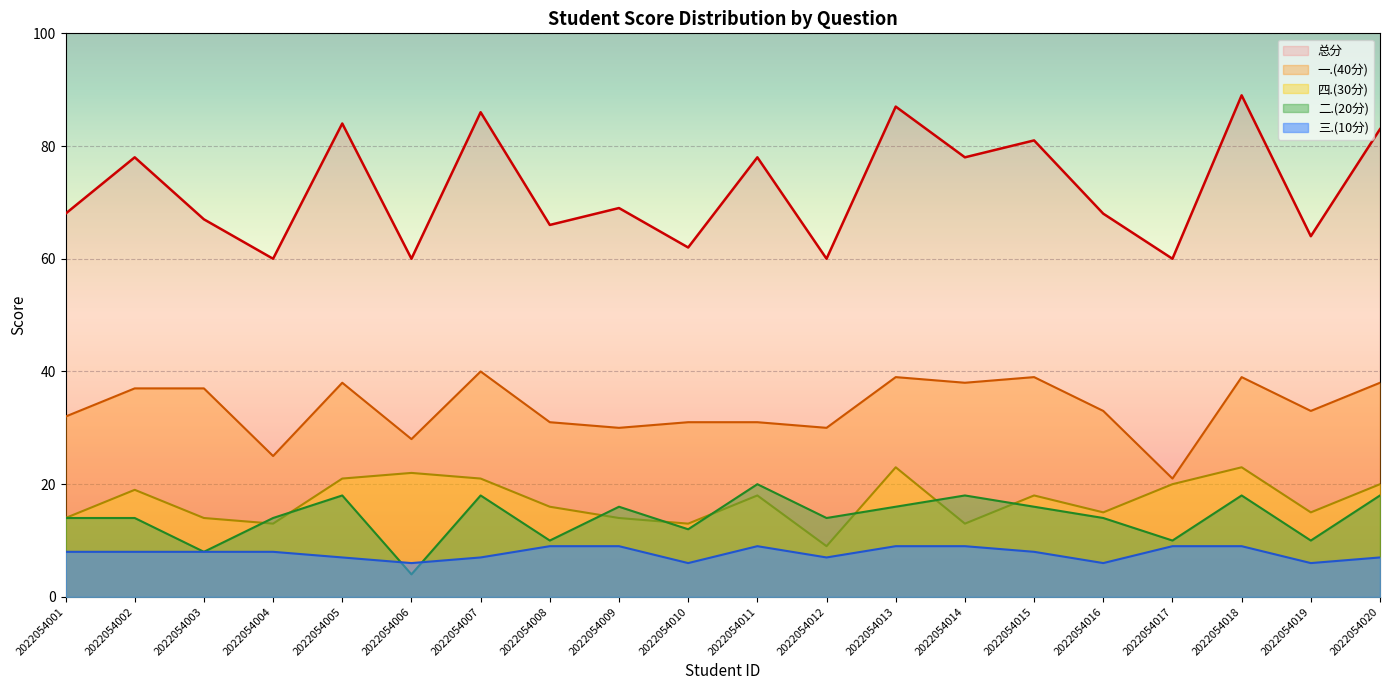

Does the chart display data point markers on the line(s)?

No